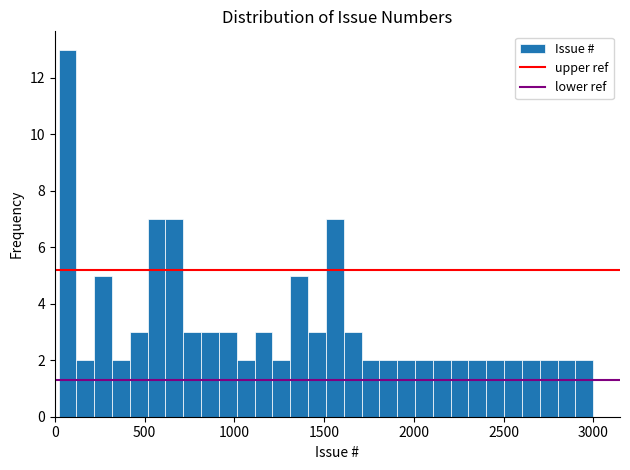

Read against the x-axis, roughly where is the centre of the tallest bar?

50